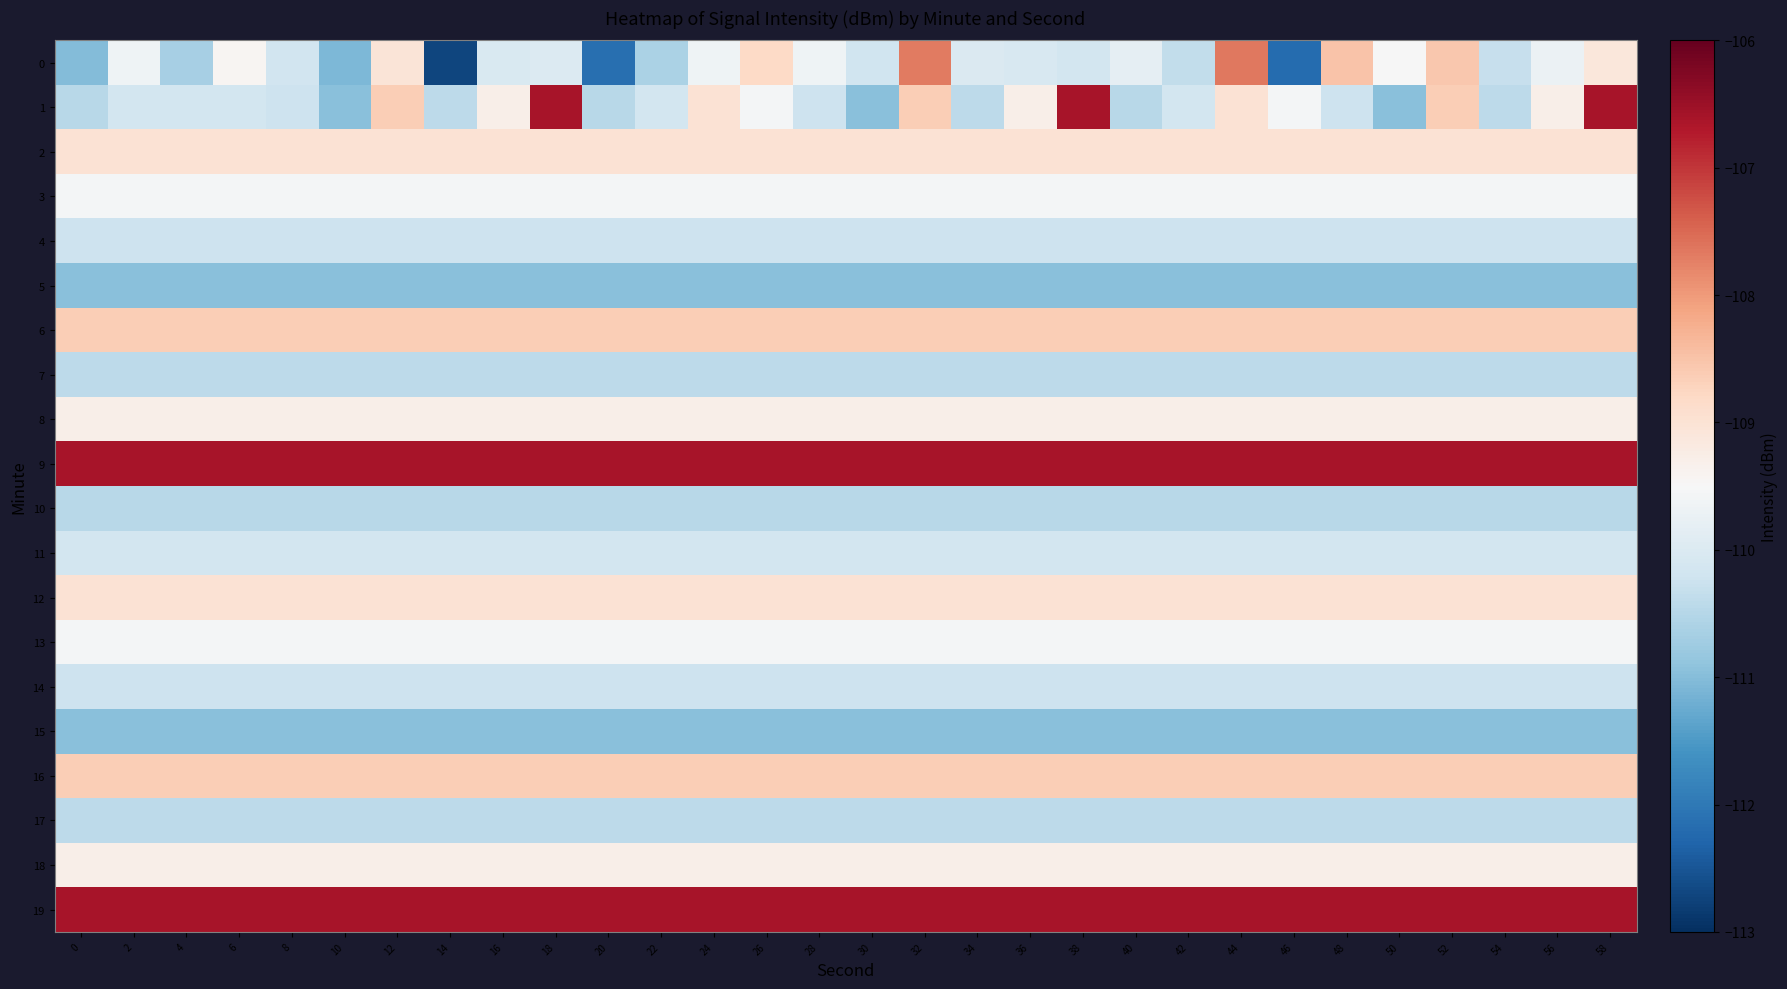

At which category is the sum across all series the highest?

58